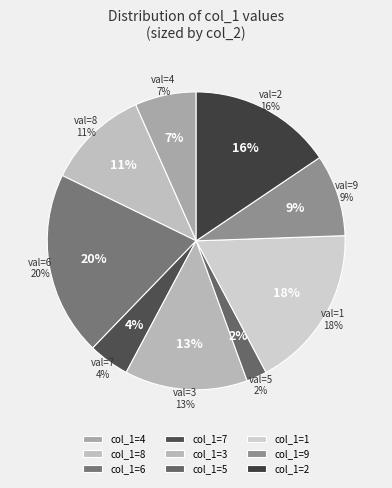

Is it true that 3 is 21% of the pie?

False